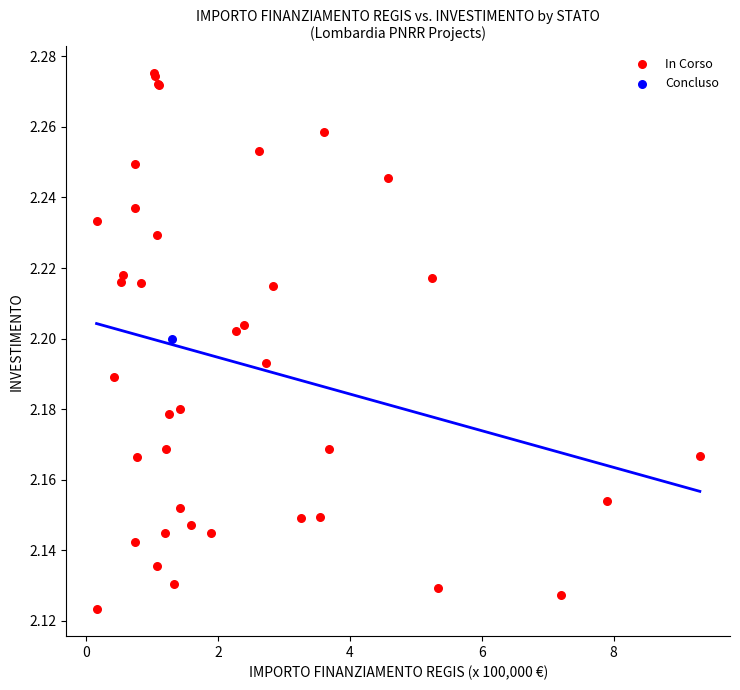

What are all the series names shown in the legend?

In Corso, Concluso